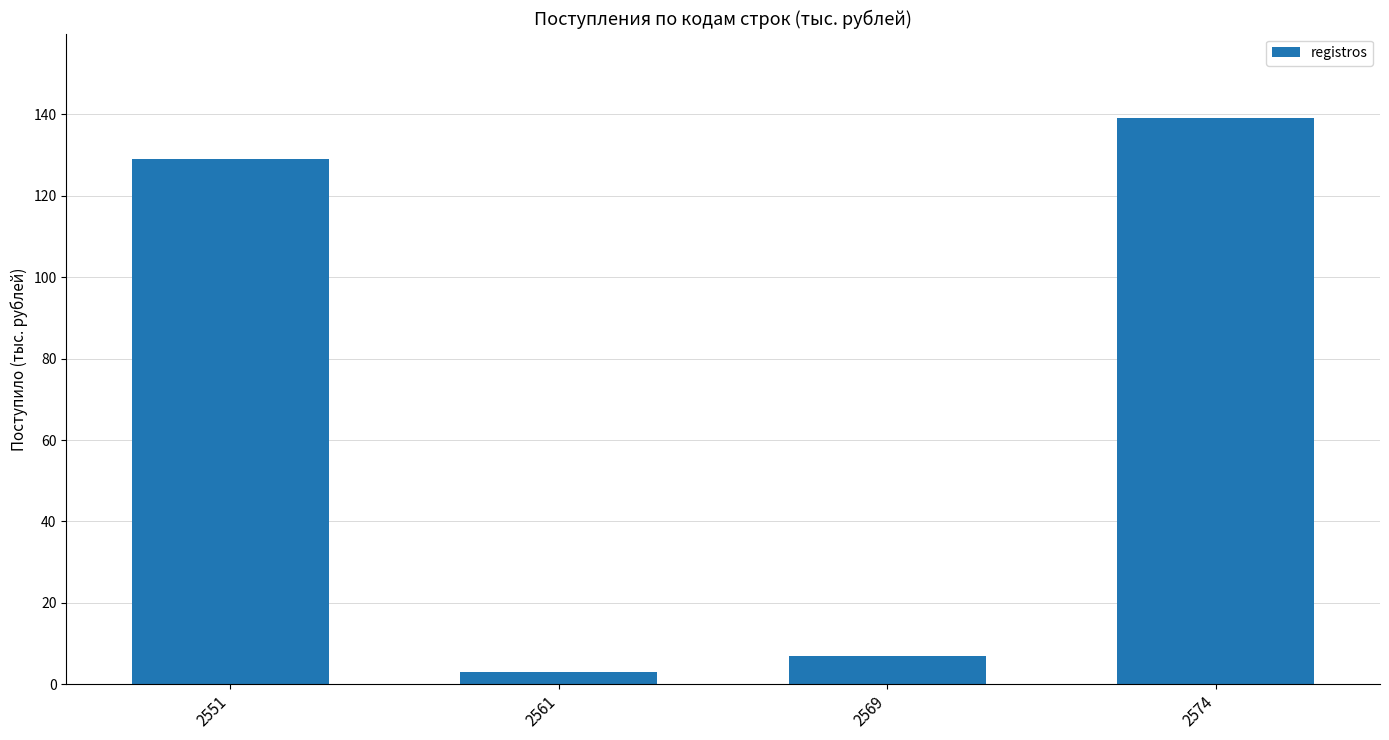

Between 2551 and 2561, which is larger?

2551